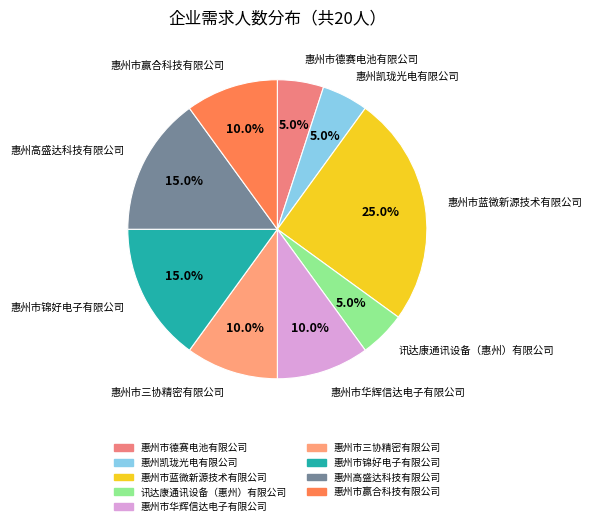

Do 惠州市赢合科技有限公司 and 惠州高盛达科技有限公司 together represent more than half of the pie?

No